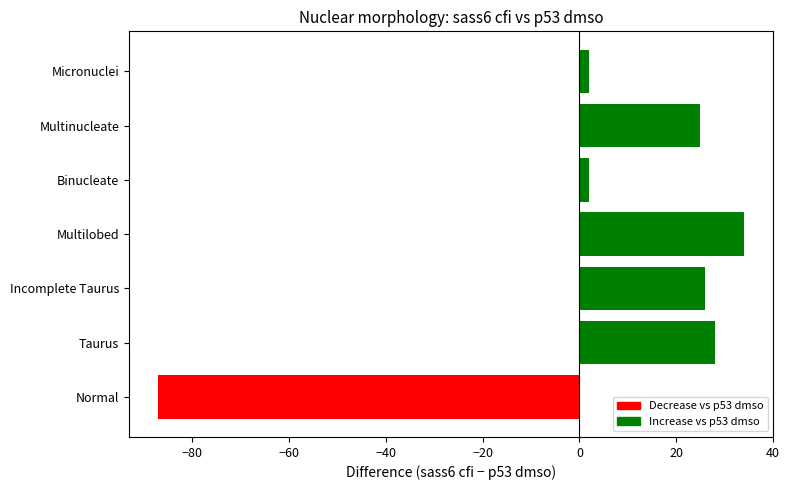

Is it true that the value at Taurus is 43?

False